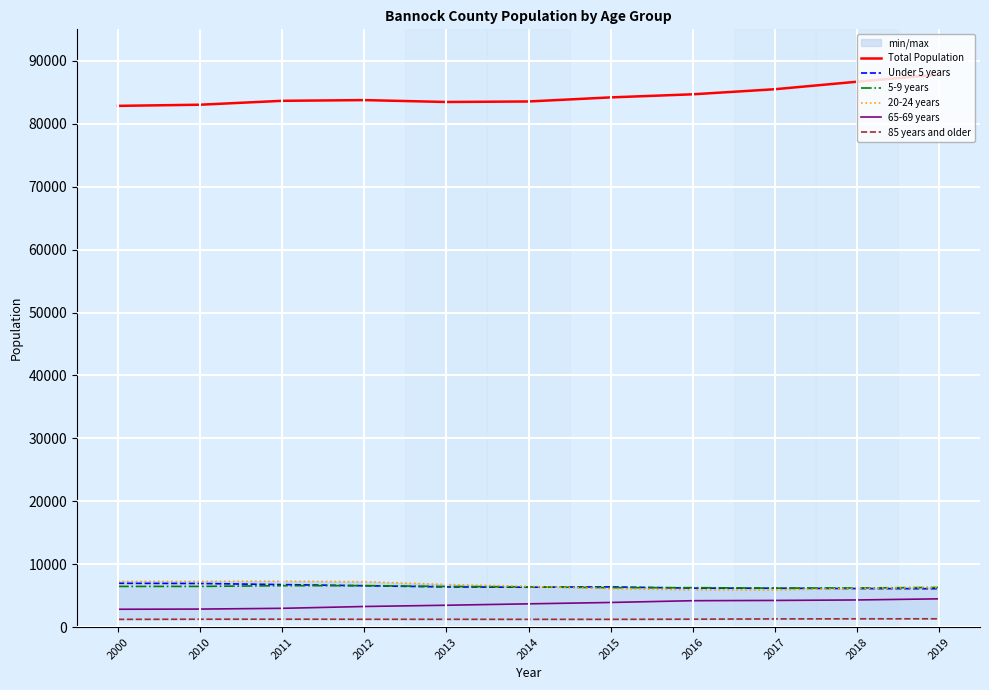

True or false: Total Population has more than 2 points higher than both neighbors.

False